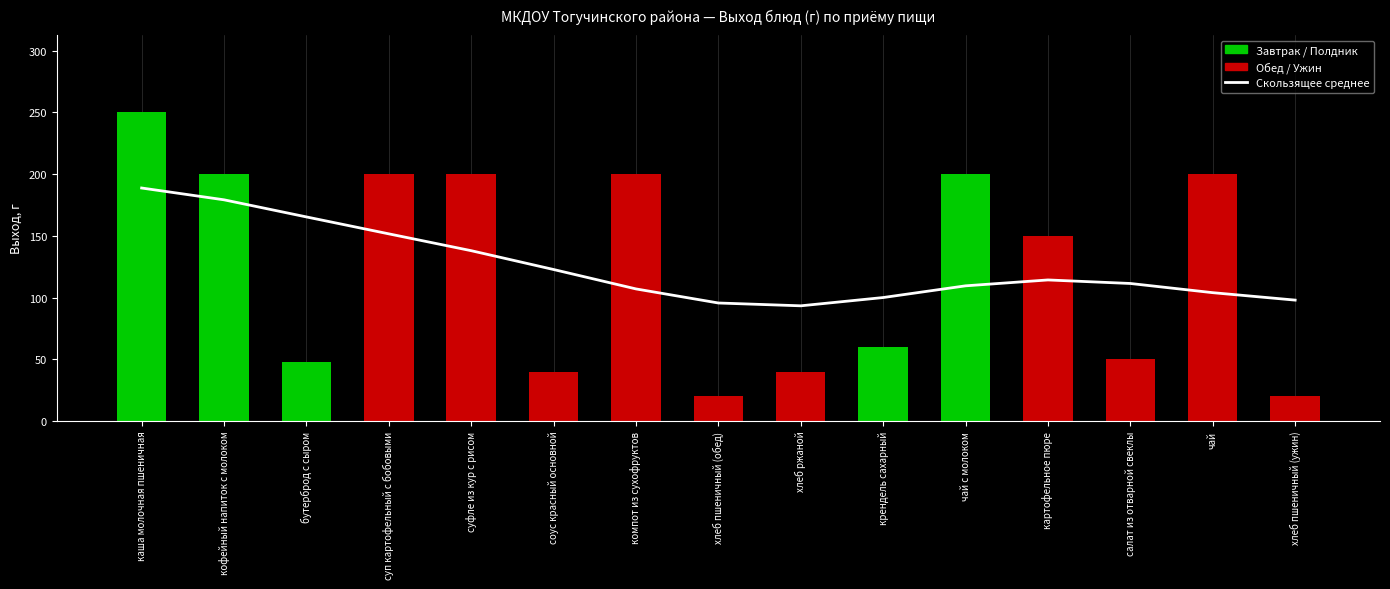

Count the number of categories in the chart.

15